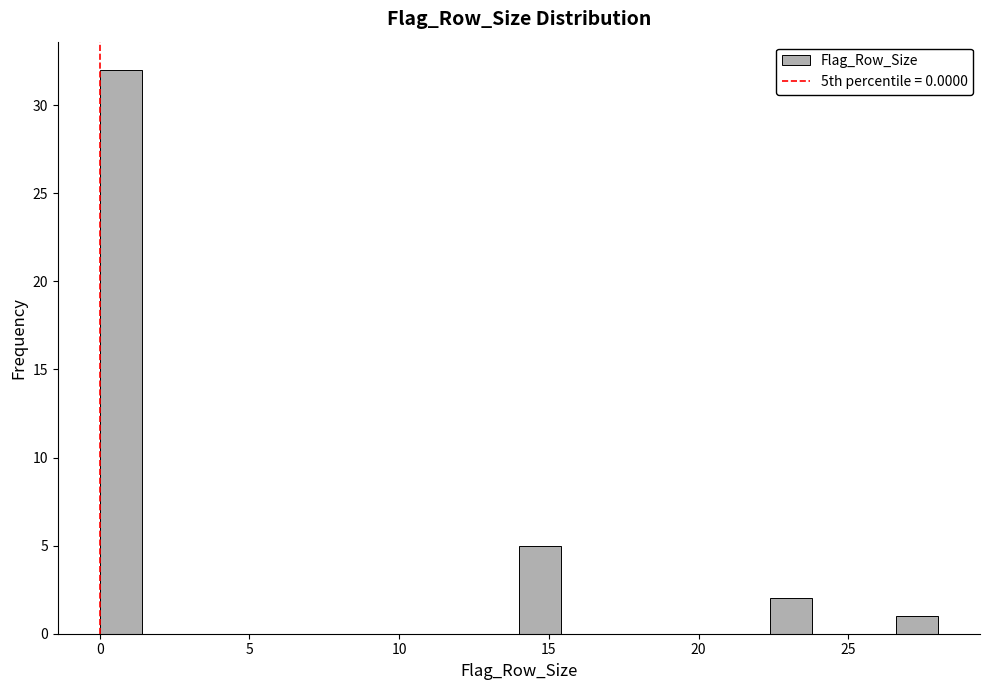

Read against the x-axis, roughly where is the centre of the tallest bar?

0.5